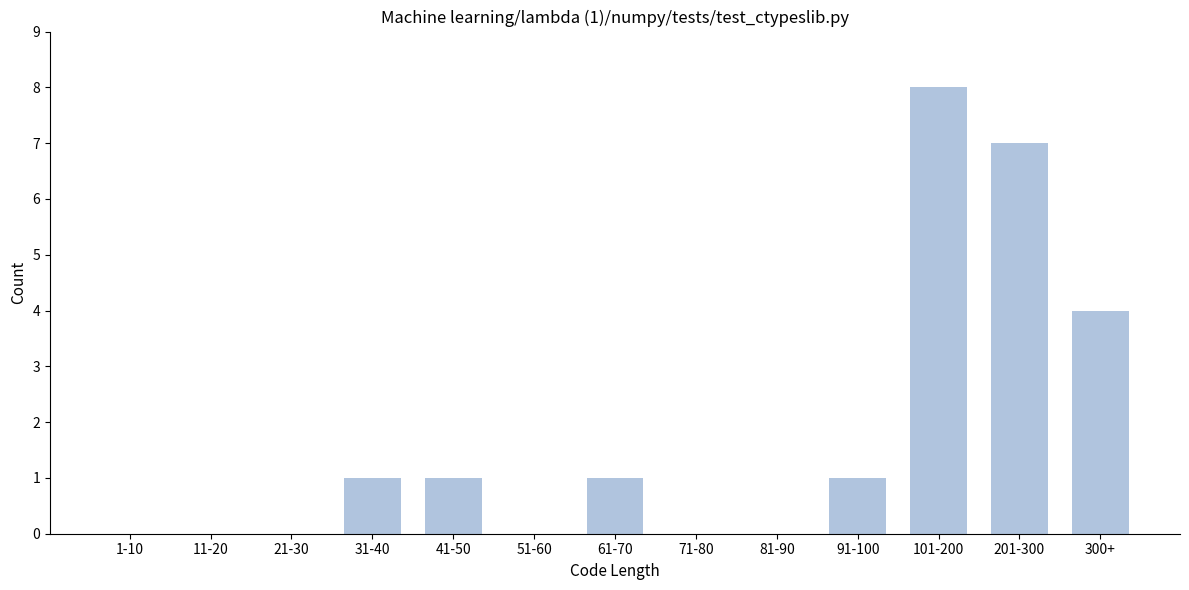

Reading right to left, transcribe all the data shown in this chart.

300+=4	201-300=7	101-200=8	91-100=1	81-90=0	71-80=0	61-70=1	51-60=0	41-50=1	31-40=1	21-30=0	11-20=0	1-10=0